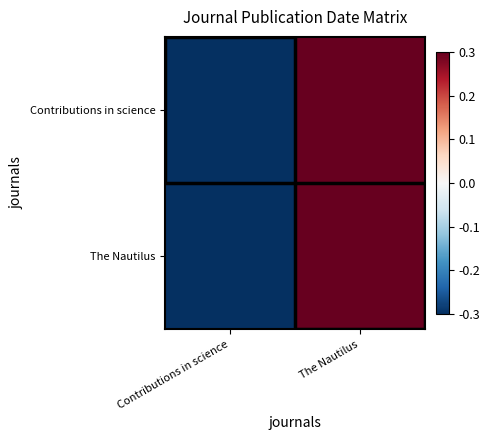

Reading left to right, transcribe all the data shown in this chart.

Contributions in science: Contributions in science=-0.3	The Nautilus=0.3
The Nautilus: Contributions in science=-0.3	The Nautilus=0.3